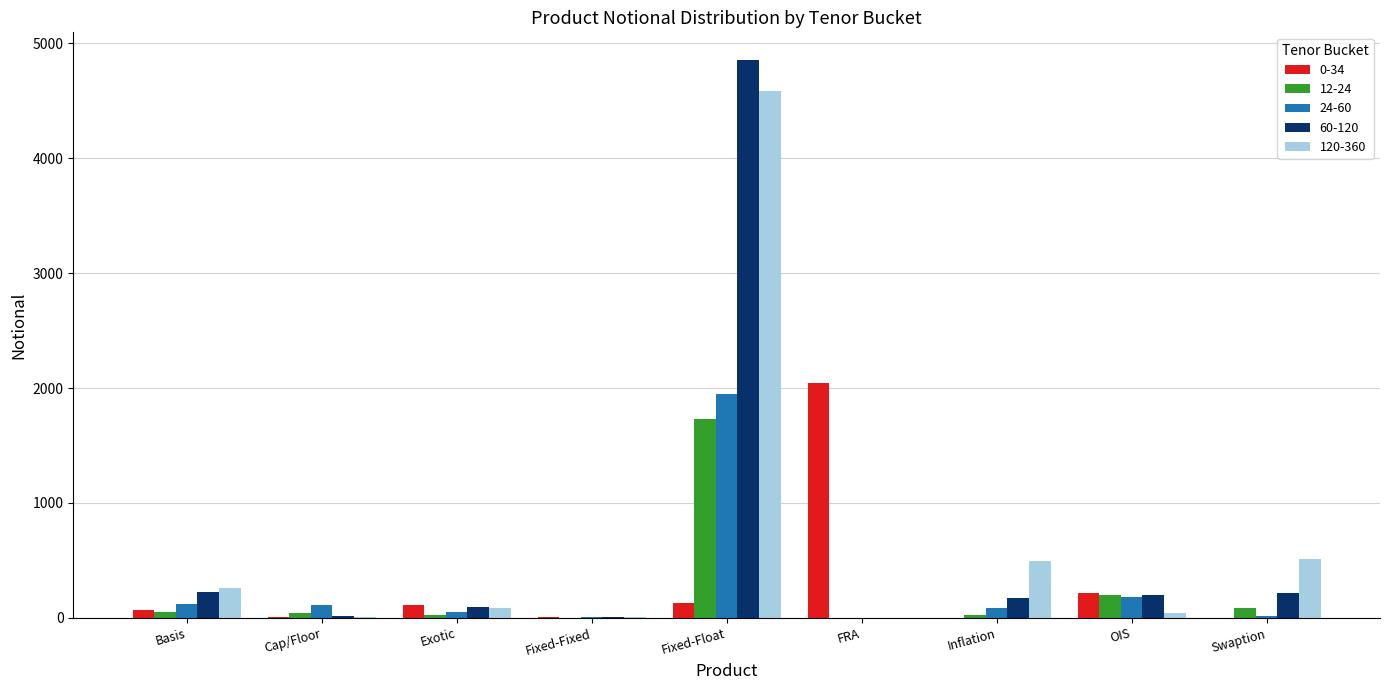

Are the bars horizontal?

No